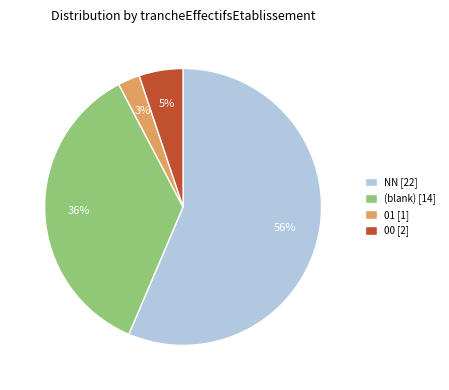

Do NN [22] and 00 [2] together represent more than half of the pie?

Yes